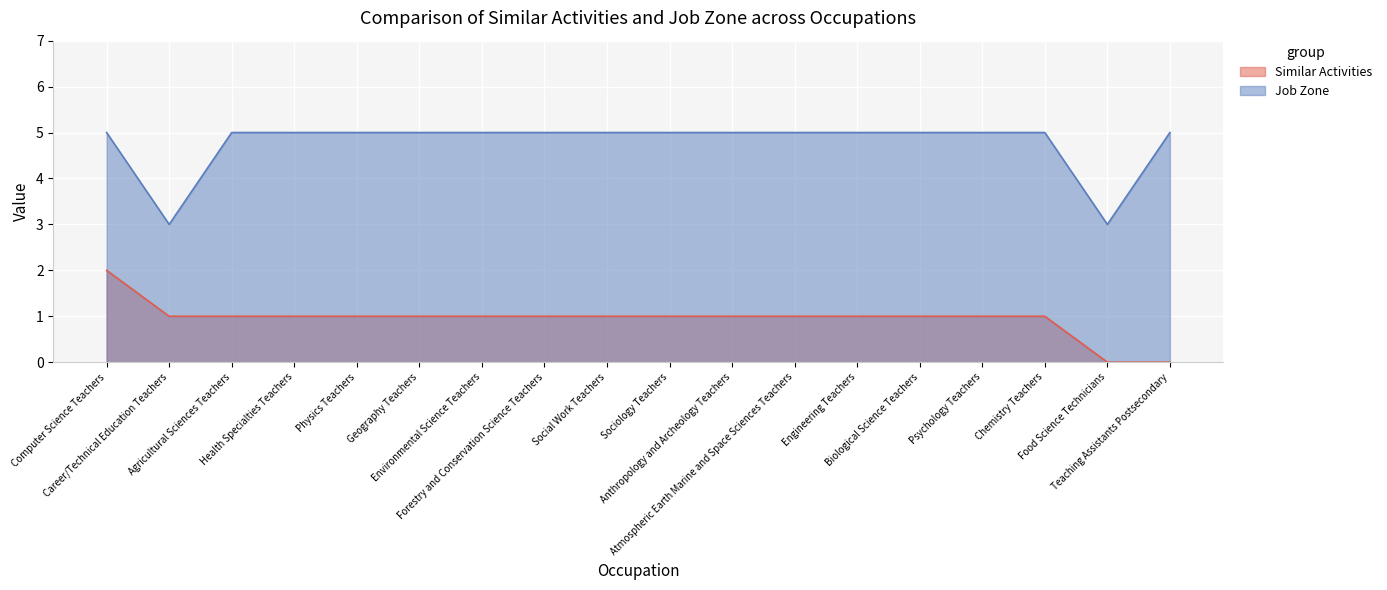

What are all the series names shown in the legend?

Similar Activities, Job Zone